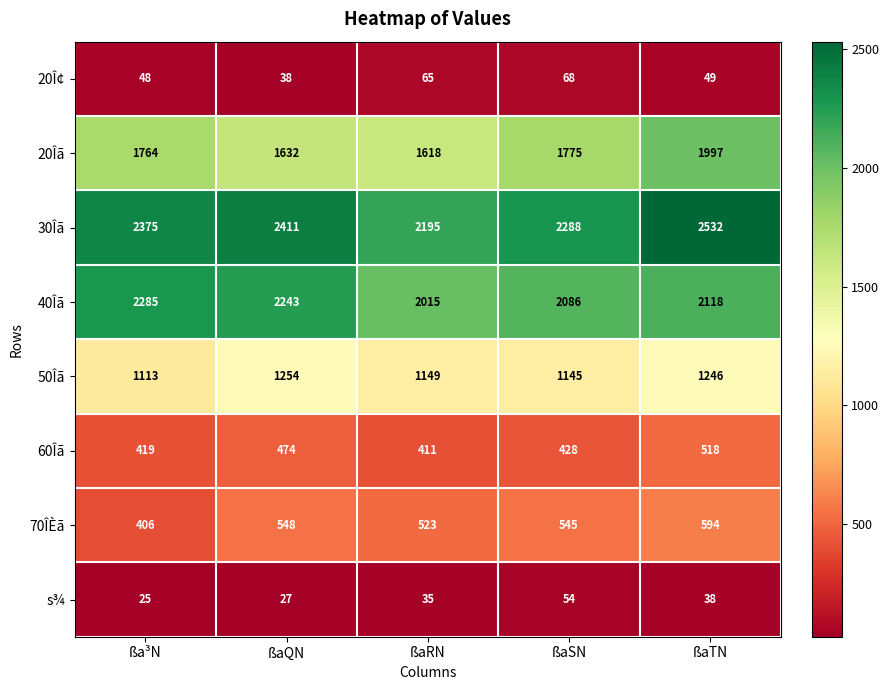

What is the difference between the highest and lowest values at ßaQN?

2384